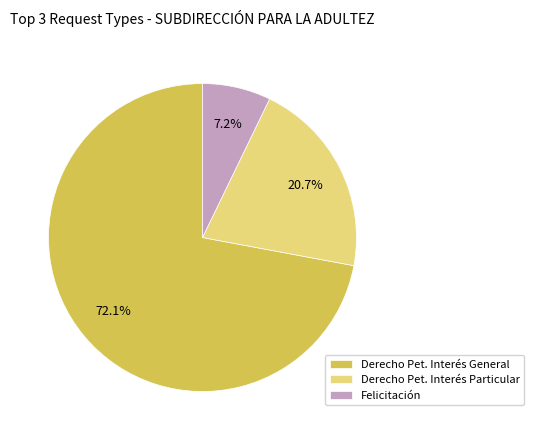

Rank the categories by value from lowest to highest.

Felicitación, Derecho Pet. Interés Particular, Derecho Pet. Interés General